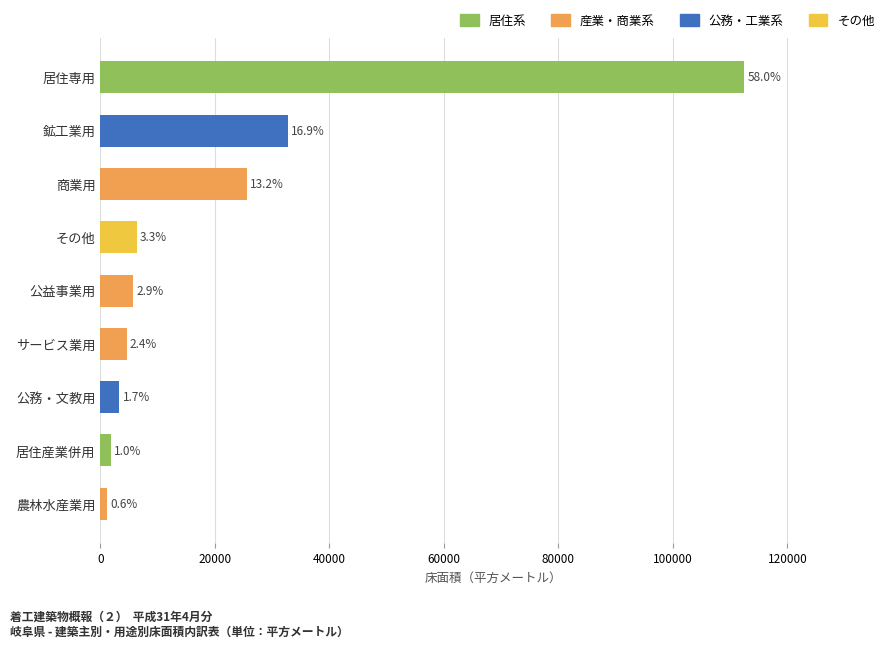

Are the bars horizontal?

Yes